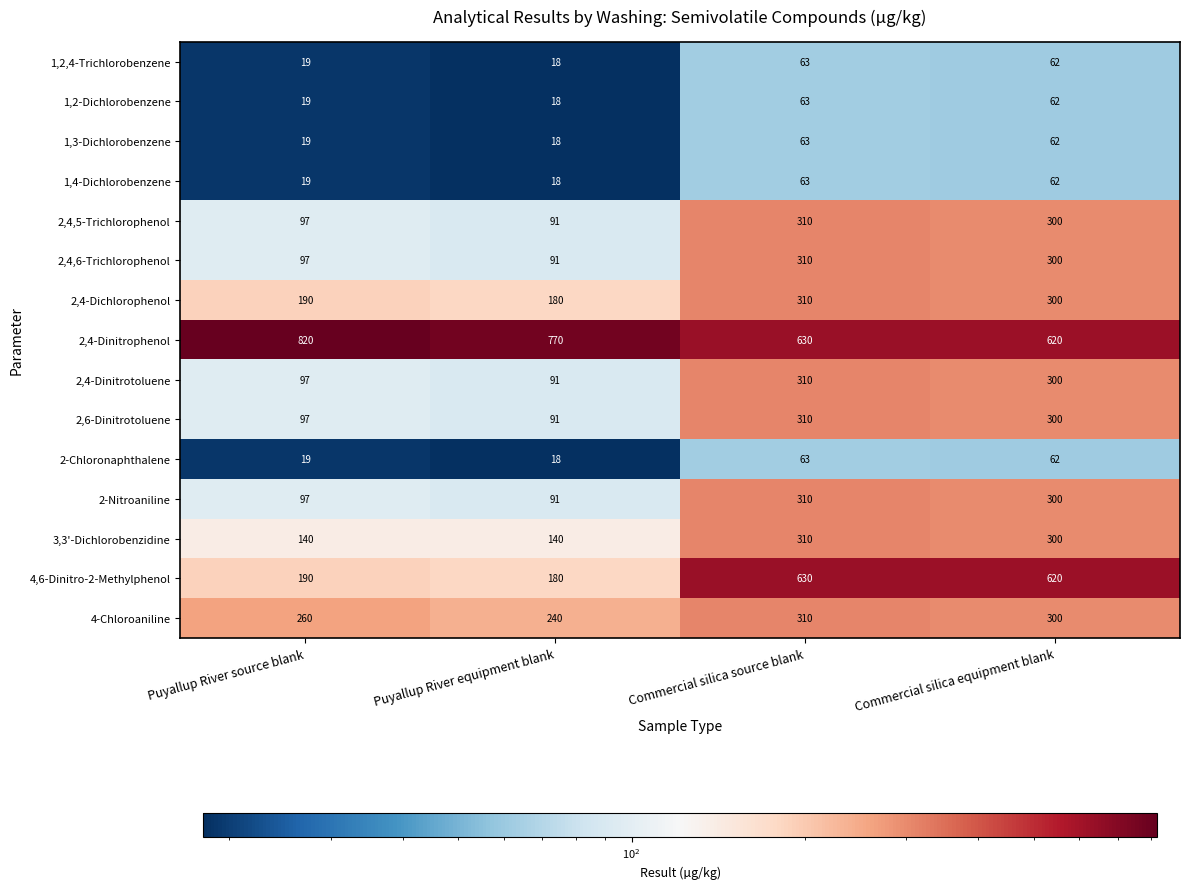

What is the maximum value for 2,4-Dichlorophenol?

310